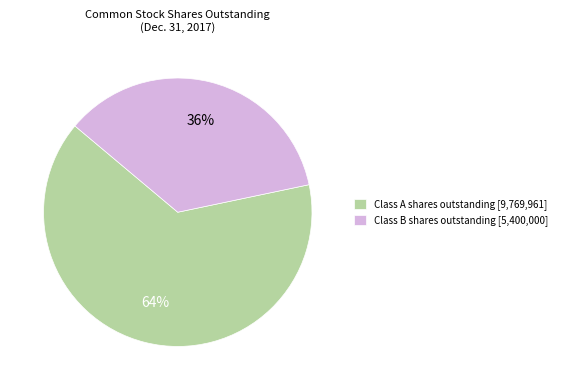

Is the sum of Class A shares outstanding [9,769,961] and Class B shares outstanding [5,400,000] greater than half?

Yes